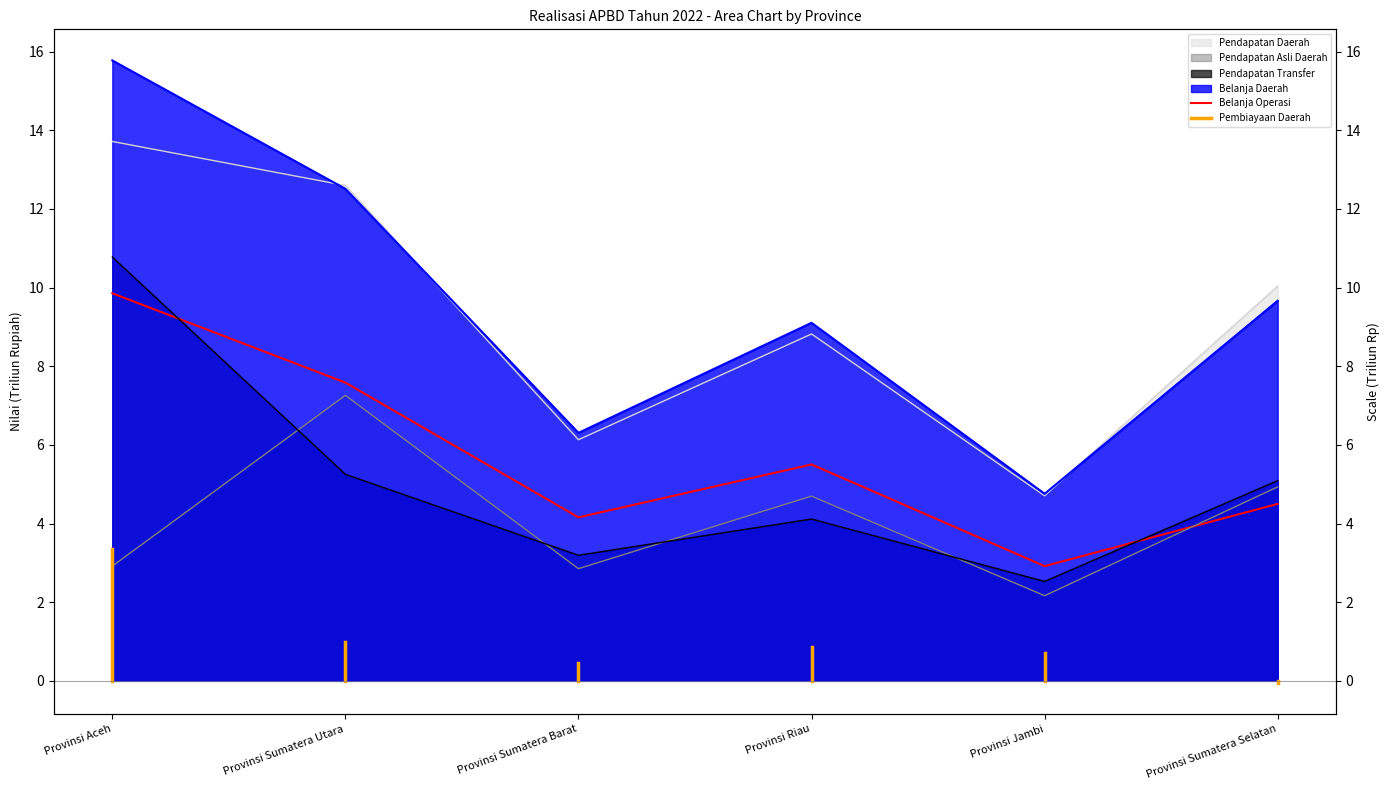

The Belanja Operasi series shows 5.5 at Provinsi Riau. True or false?

True